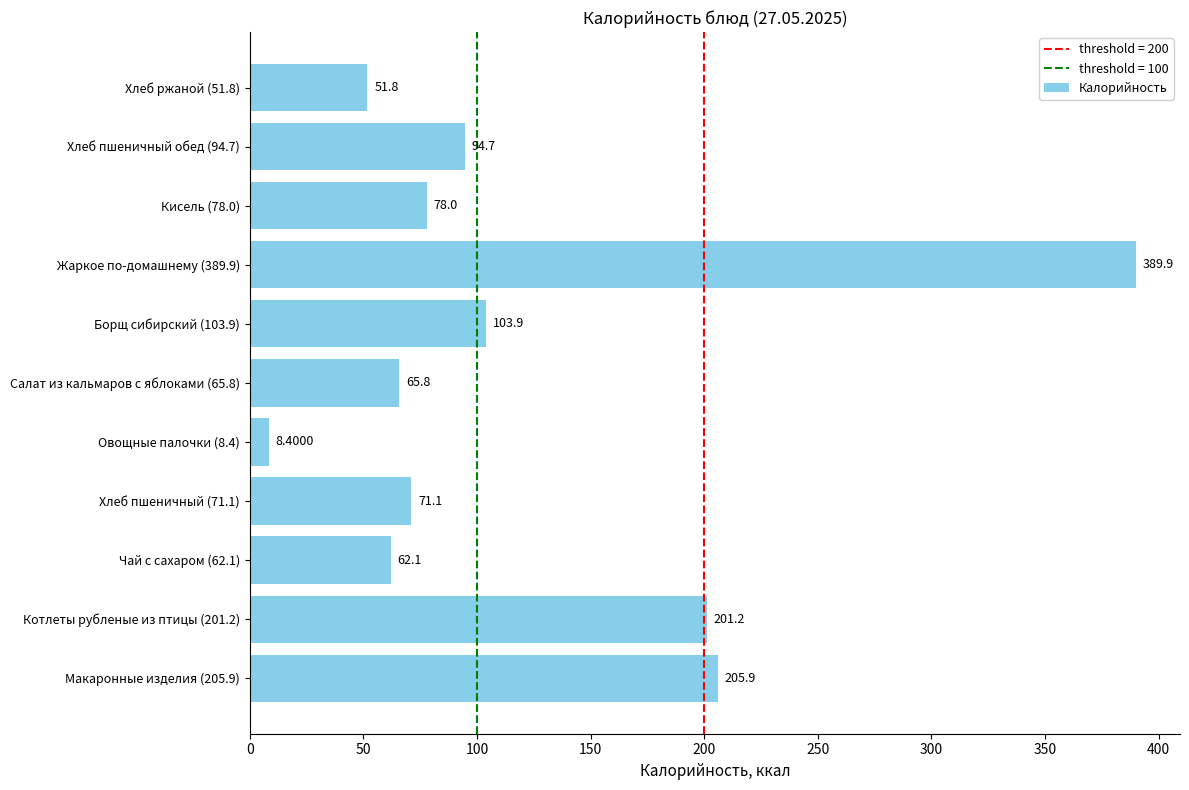

What is the difference between the second highest and minimum values?

197.5